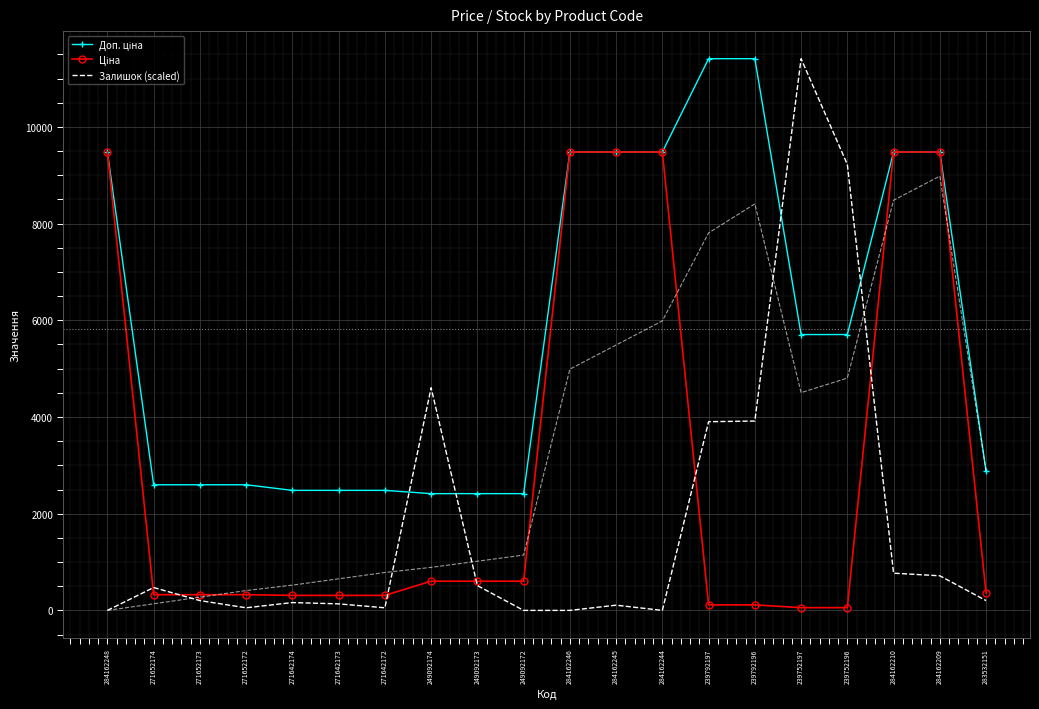

Rank the categories by Ціна value from lowest to highest.

239752197, 239752196, 239792197, 239792196, 271642174, 271642173, 271642172, 271652174, 271652173, 271652172, 283532151, 249092174, 249092173, 249092172, 284162248, 284162246, 284162245, 284162244, 284162210, 284162209